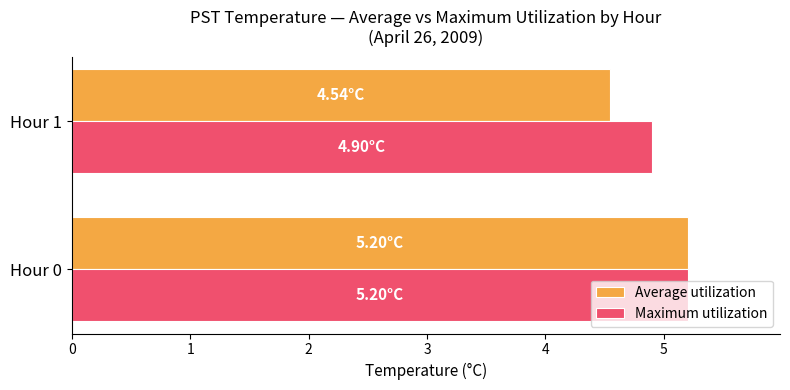

What is the total value across all series at Hour 1?

9.4